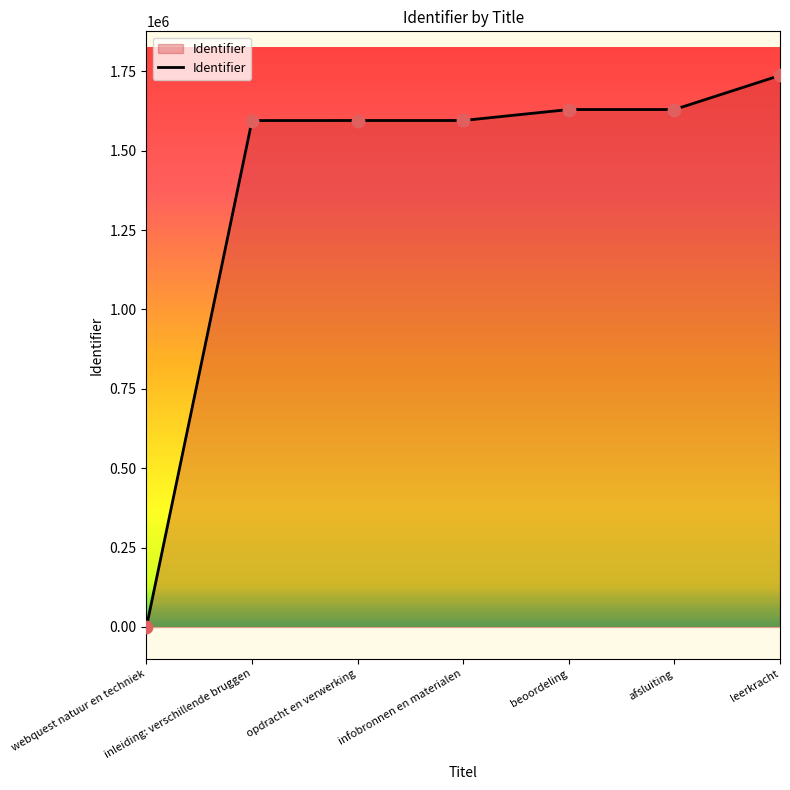

What is the ratio of the value at inleiding: verschillende bruggen to the value at beoordeling?

1.0